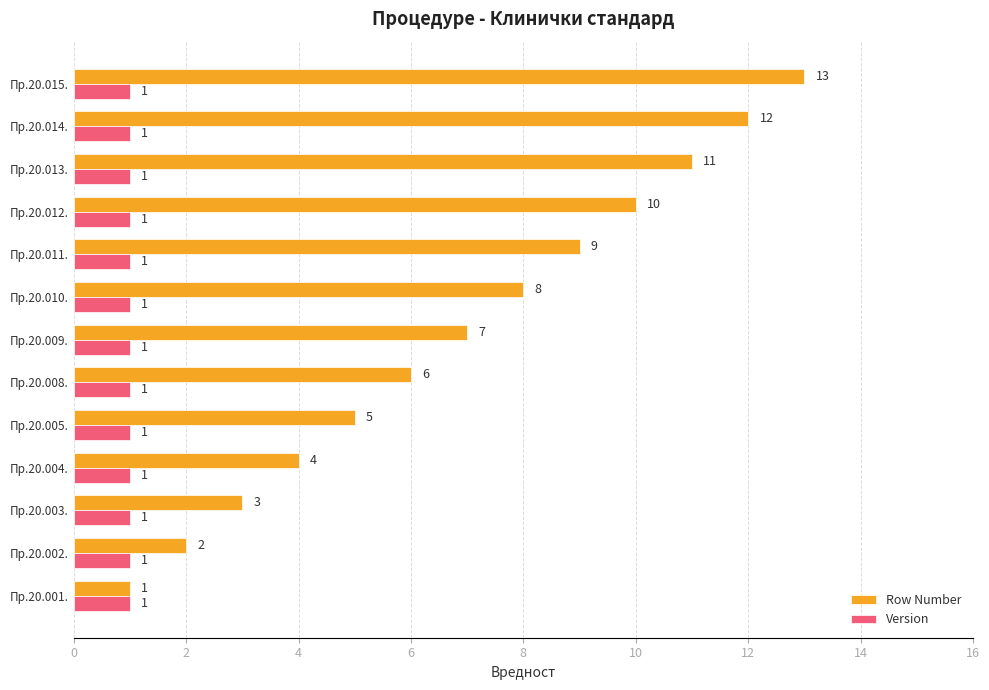

What is the maximum value for Row Number?

13